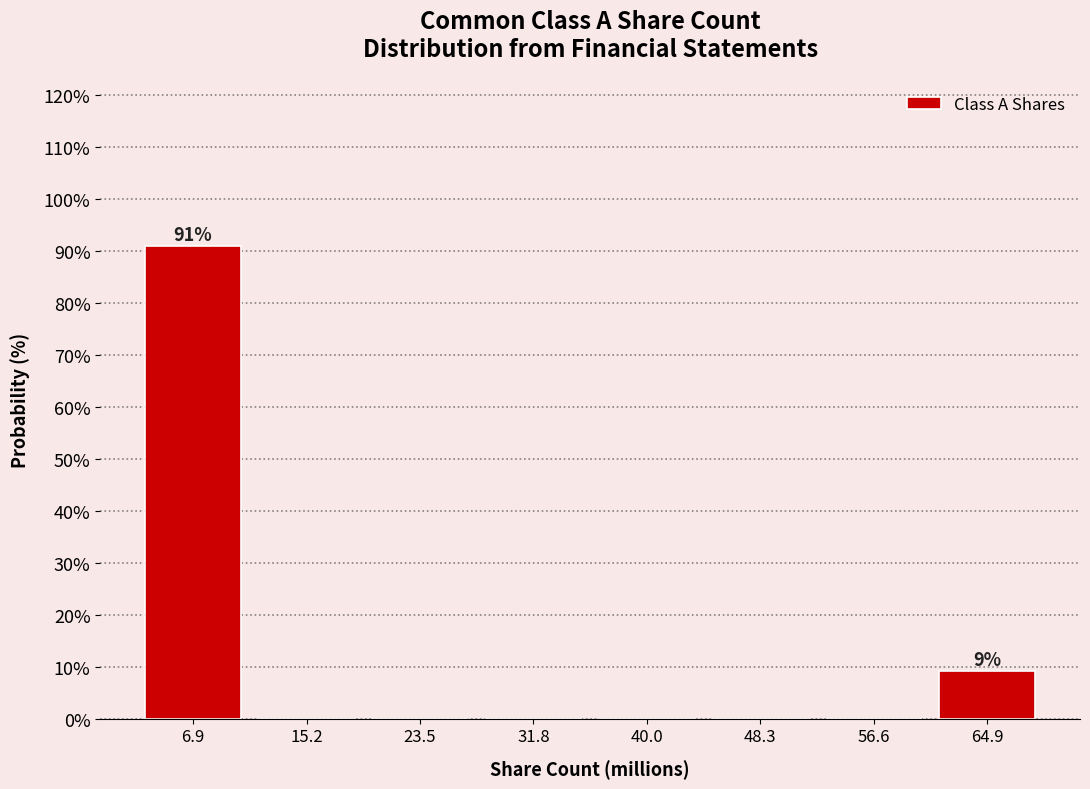

Which range on the x-axis has the tallest bar?

3 to 11